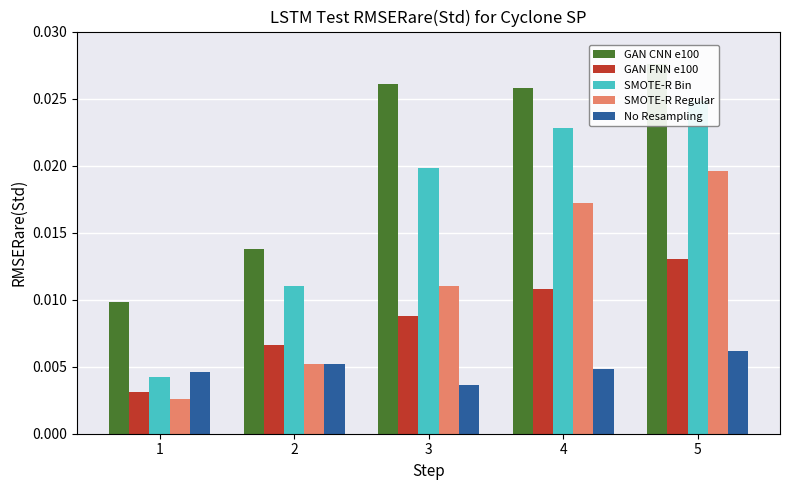

The GAN CNN e100 series shows 0.0 at 4. True or false?

True